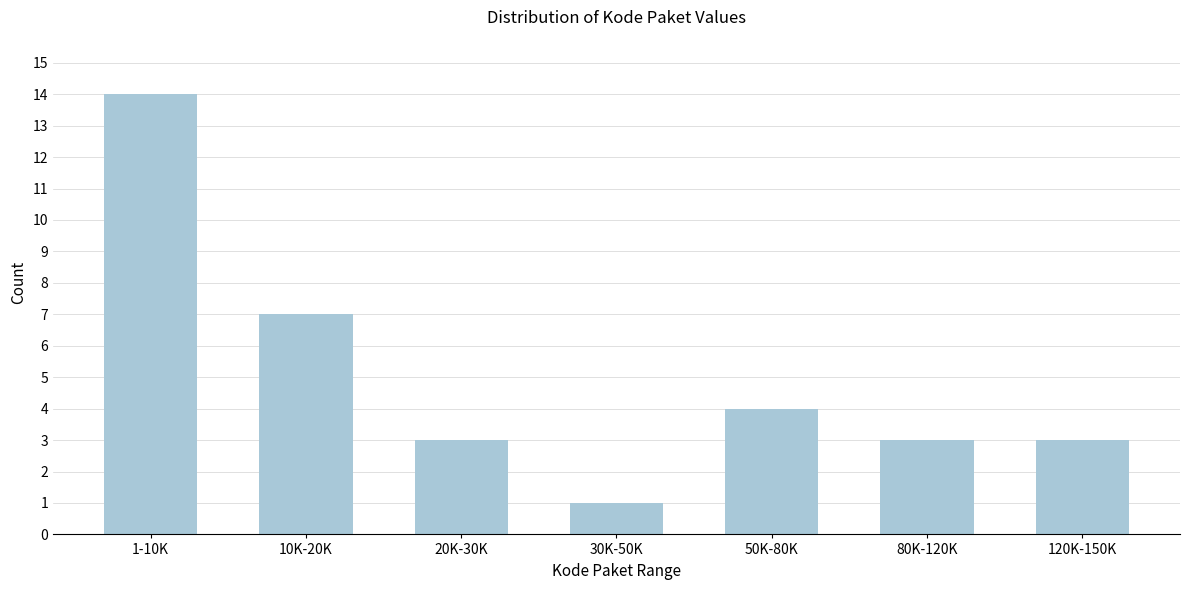

Reading left to right, what are all the values shown in this chart?

1-10K=14	10K-20K=7	20K-30K=3	30K-50K=1	50K-80K=4	80K-120K=3	120K-150K=3